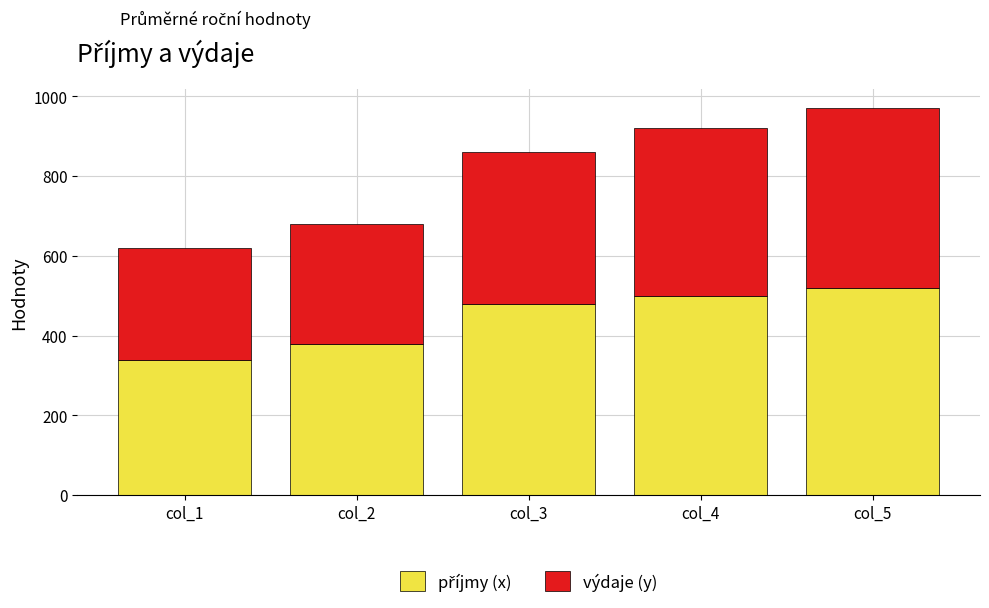

What is the total value across all series at col_5?

970